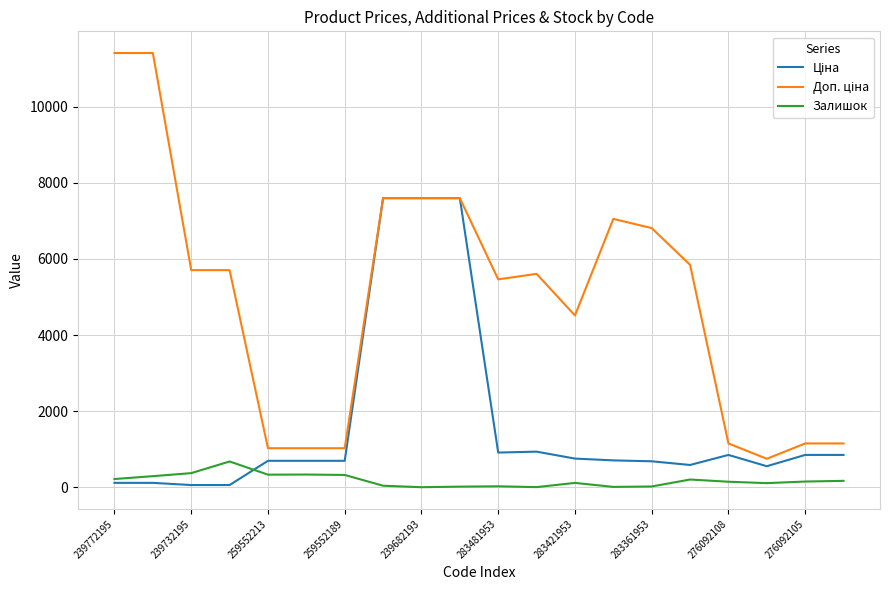

What is the maximum value shown in the chart?

11410.0